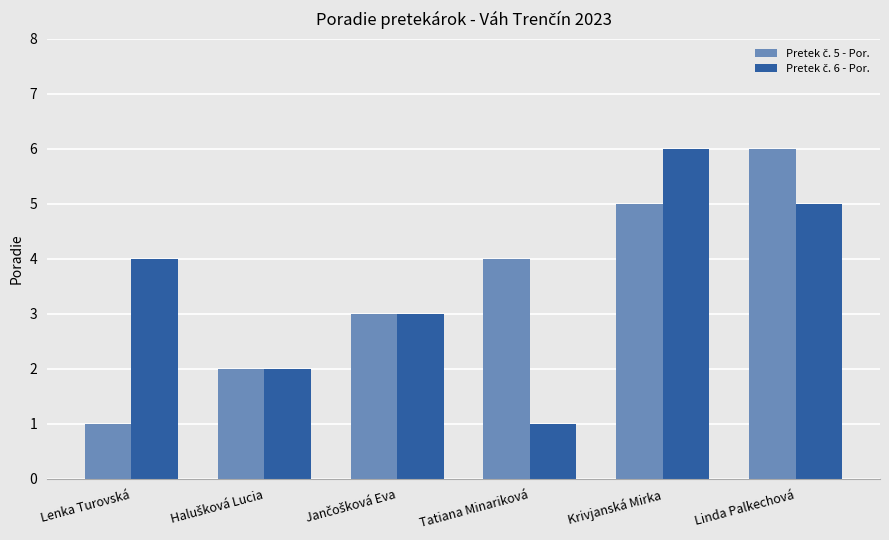

What is the spread (max minus min) of values at Tatiana Minariková?

3